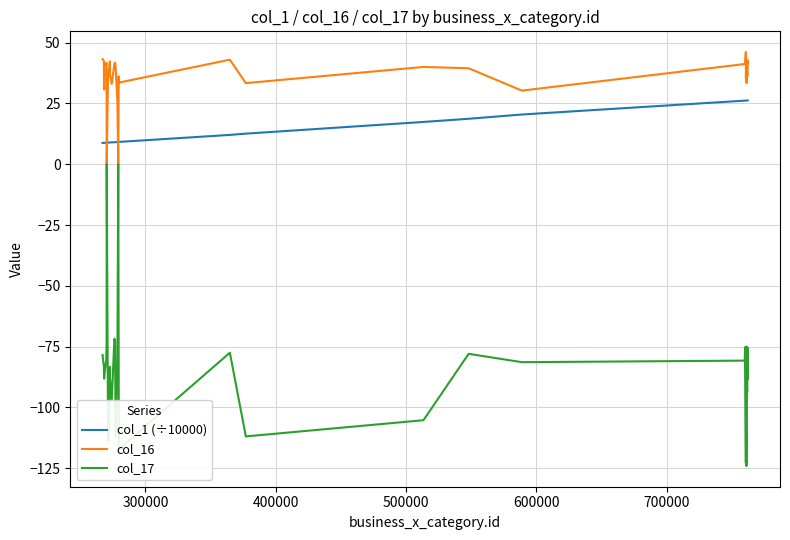

What is the difference between the maximum and minimum values in the col_1 (÷10000) series?

17.5